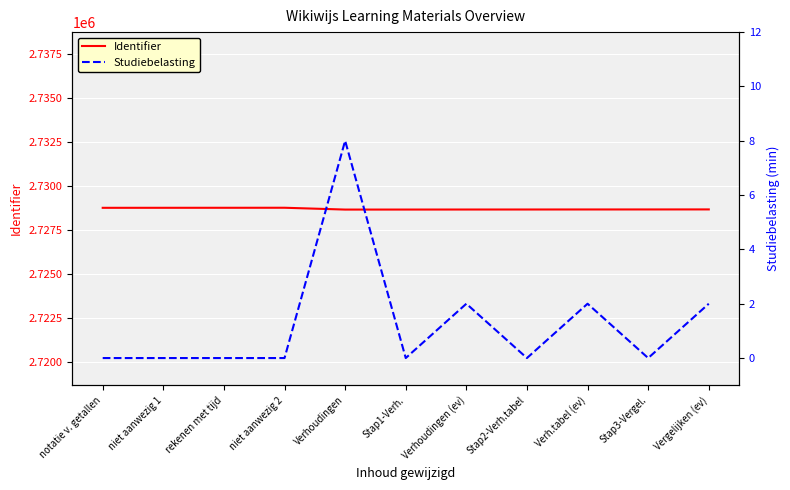

Which label corresponds to the largest value in the chart?

niet aanwezig 2